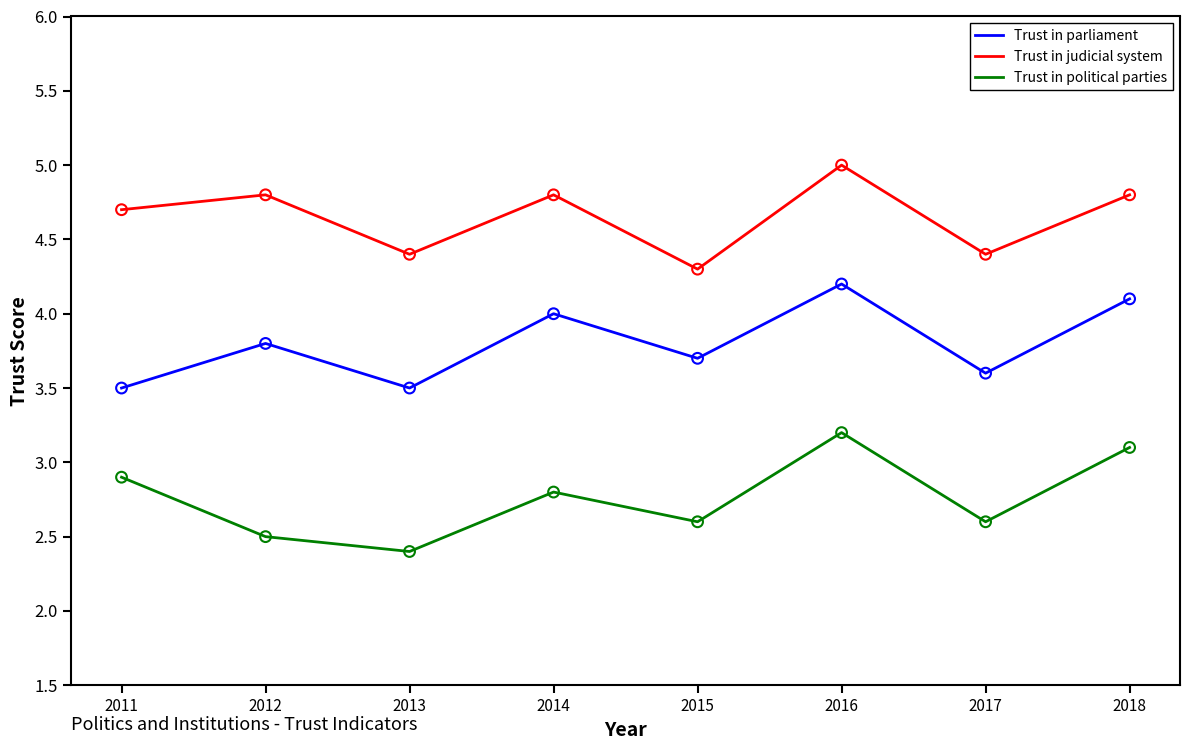

Which series has the largest total across all categories?

Trust in judicial system